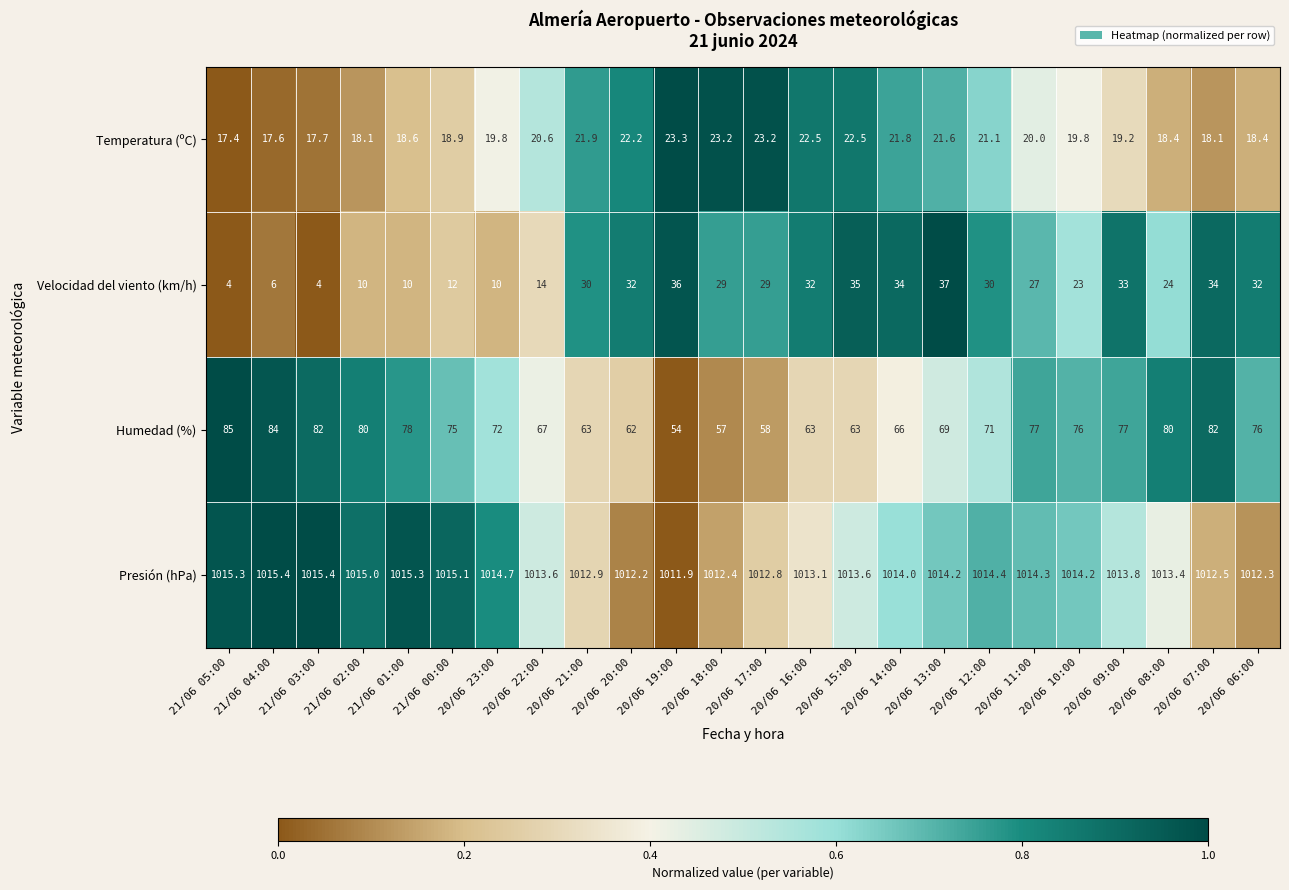

True or false: Humedad (%) has a value of 90.2 at 20/06 16:00.

False